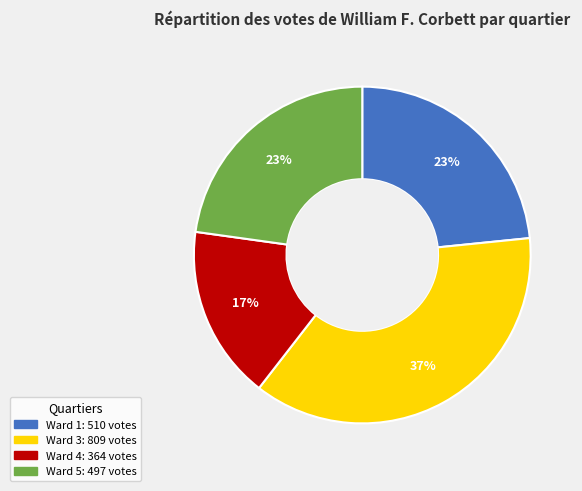

Is there a majority slice in this chart?

No